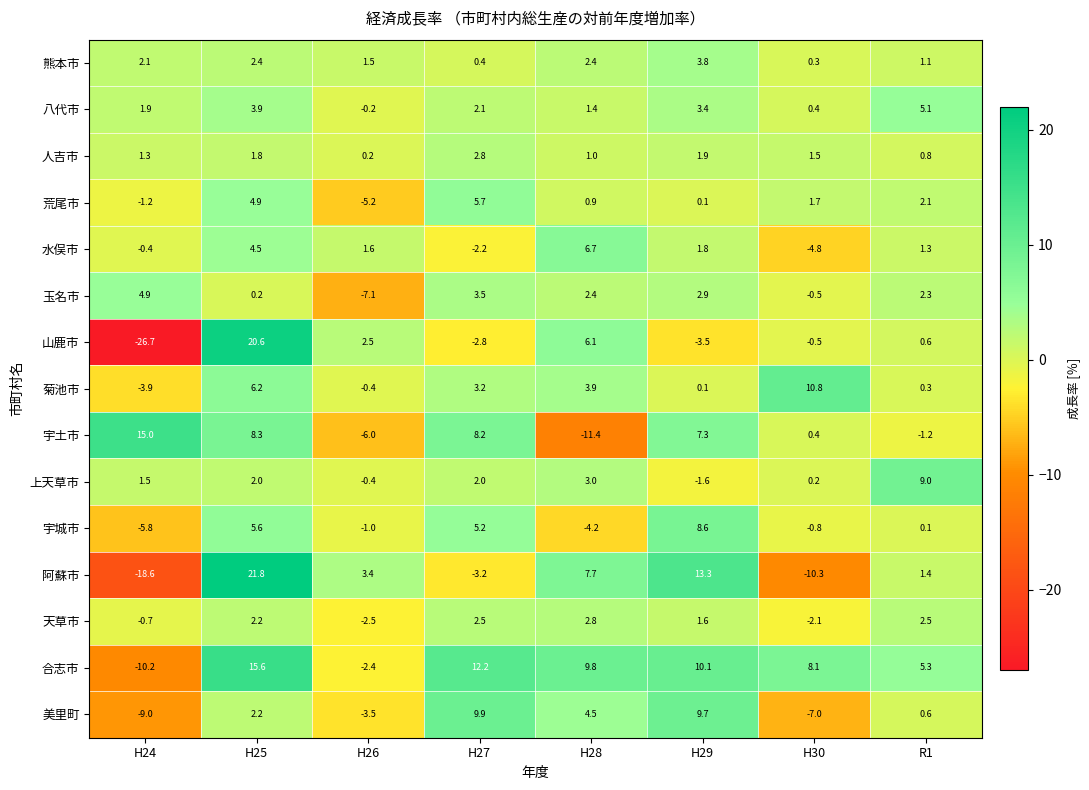

What is the difference between the maximum and minimum values in the 水俣市 series?

11.5